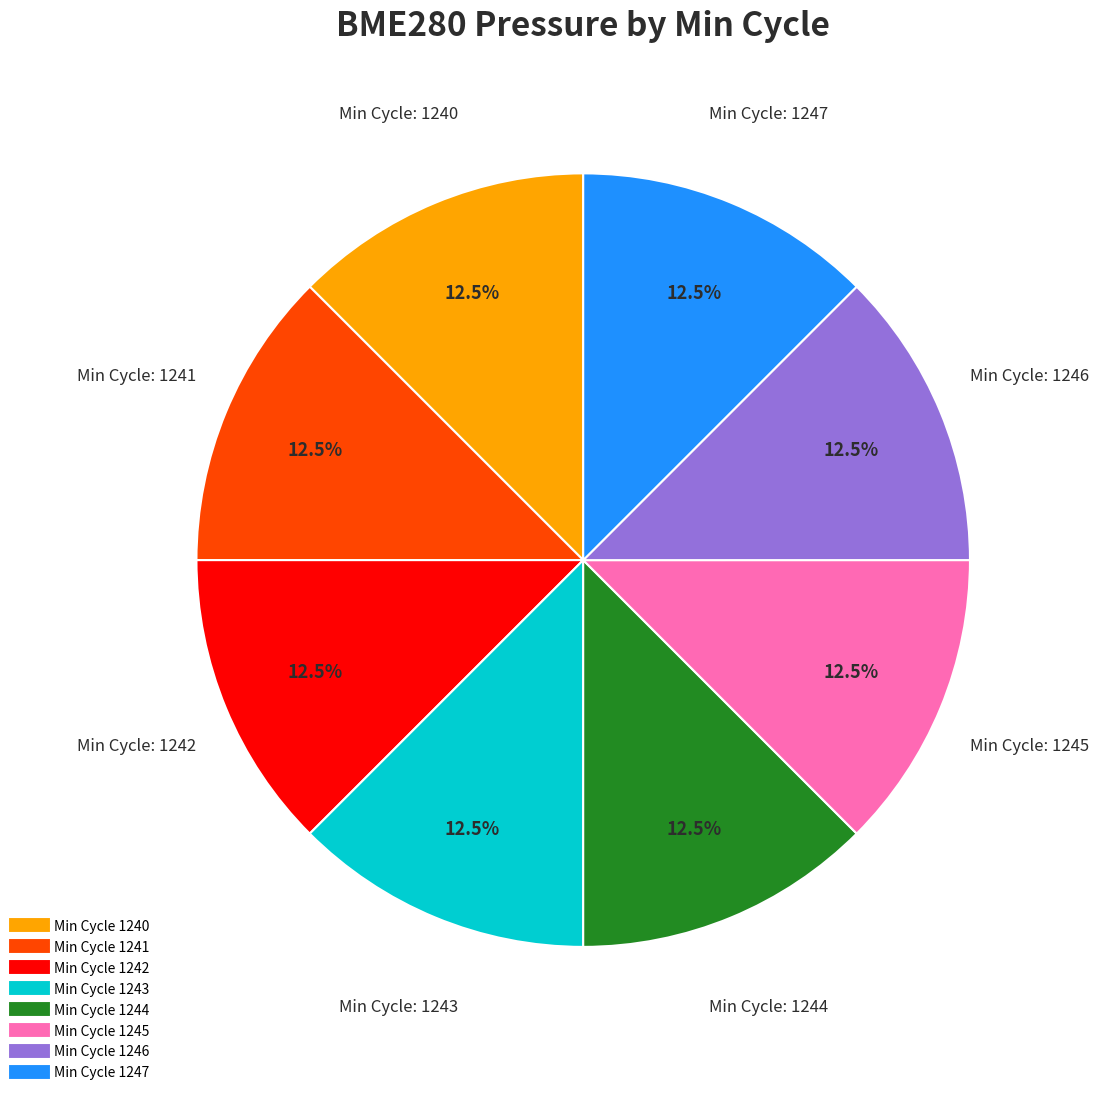

Does any single category account for the majority?

No